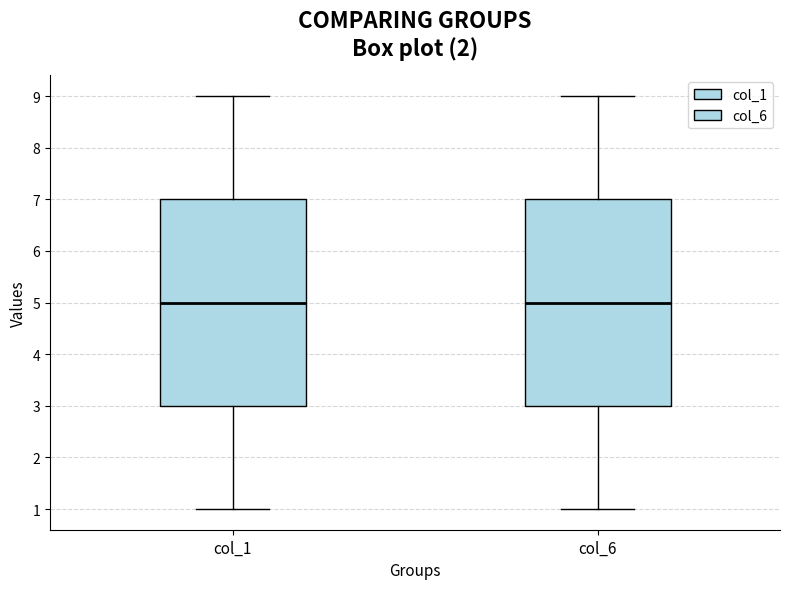

Where is the lower edge of the box for col_6 on the y-axis? The values are not printed on the chart, so give them approximately, as read against the axis.

3